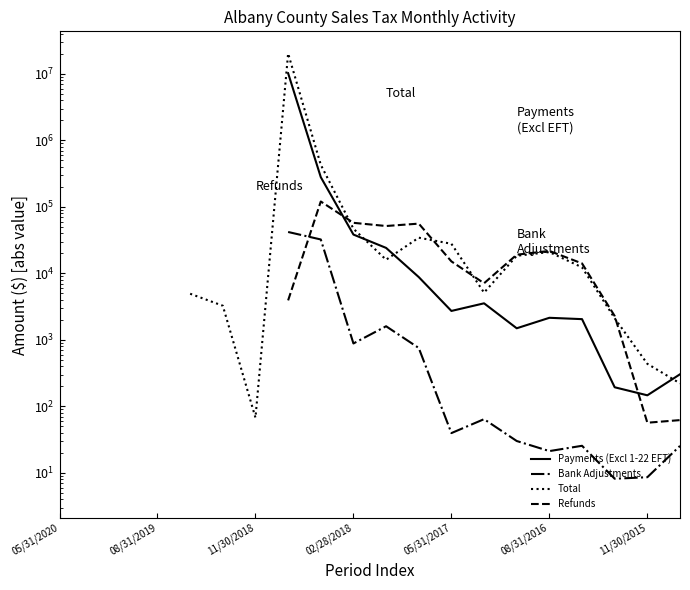

What is the difference between the highest and lowest values at 11/30/2015?

427.7